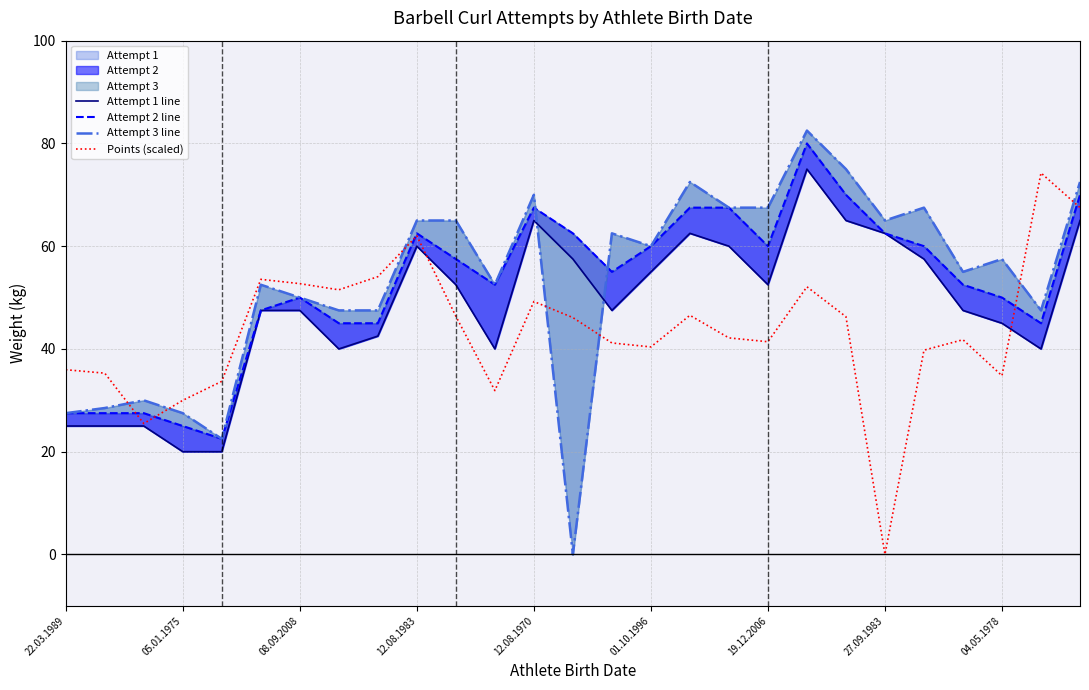

The Points (scaled) series shows 68.6 at 01.10.1996. True or false?

False